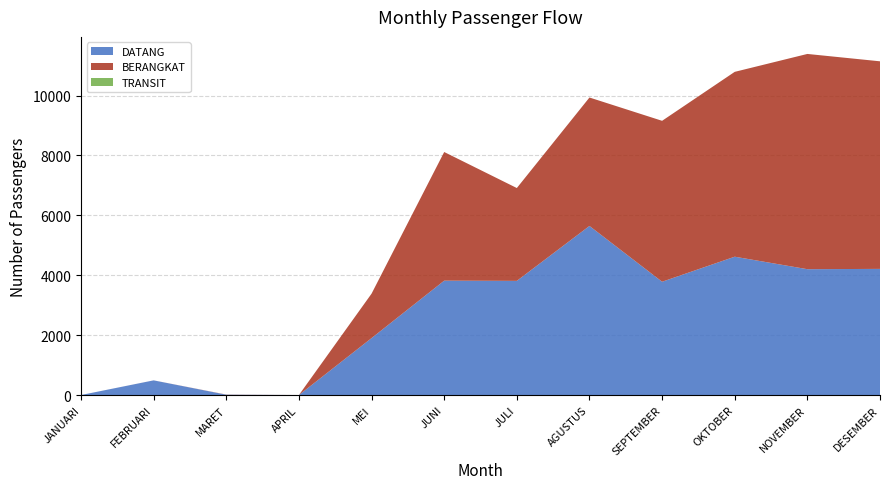

Reading right to left, extract all data points from this chart.

DATANG: 4212	4202	4619	3783	5646	3812	3819	1901	0	10	489	0
BERANGKAT: 6932	7188	6173	5374	4289	3100	4296	1484	0	5	1	0
TRANSIT: 0	0	0	0	0	0	0	0	0	0	0	0